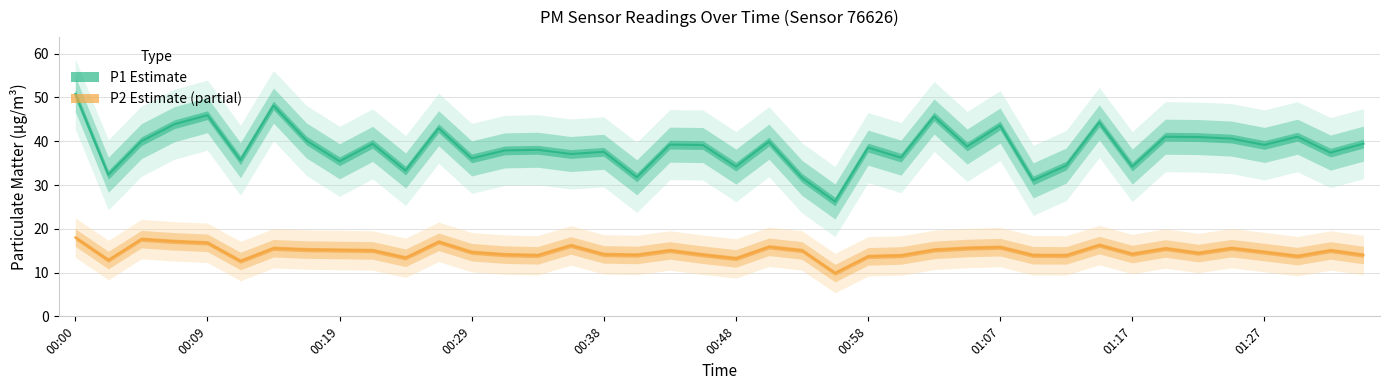

True or false: P2 and P1 cross at least once.

False